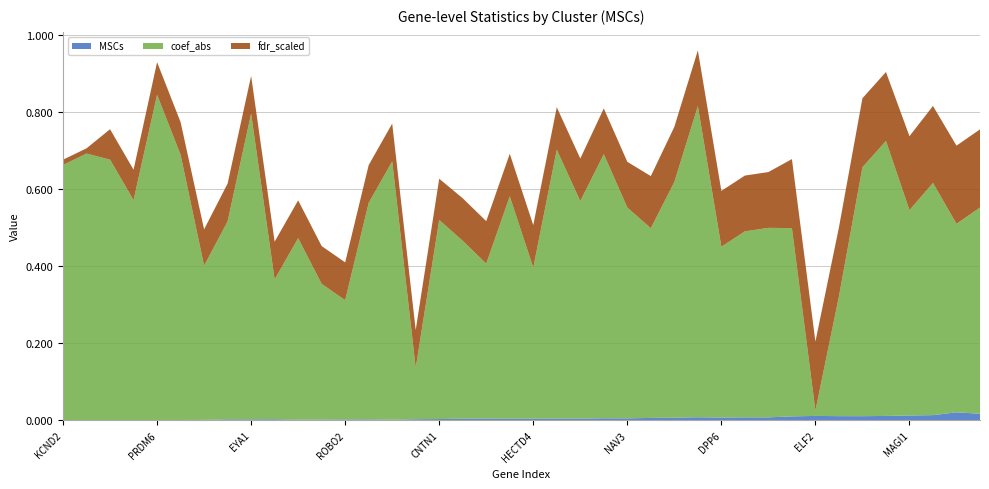

Reading right to left, transcribe all the data shown in this chart.

MSCs: ADGRB3=0.0	ACYP2=0.0	QKI=0.0	MAGI1=0.0	SNED1=0.0	FOXO1=0.0	FAM168A=0.0	ELF2=0.0	DOCK1=0.0	SYNE1=0.0	IQCA1=0.0	DPP6=0.0	APCDD1=0.0	LMO4=0.0	KDM6A=0.0	NAV3=0.0	FP671120.1=0.0	PTGDR=0.0	PDZRN3=0.0	HECTD4=0.0	FAM91A1=0.0	CFLAR=0.0	CACNB2=0.0	CNTN1=0.0	TAF15=0.0	SPTLC3=0.0	SOX5=0.0	ROBO2=0.0	KIAA1328=0.0	HIPK2=0.0	GATAD2B=0.0	EYA1=0.0	DDR2=0.0	LINC01184=0.0	SLC4A4=0.0	PRDM6=0.0	MN1=0.0	CTNNA2=0.0	NRXN1=0.0	KCND2=0.0
coef_abs: ADGRB3=0.5	ACYP2=0.5	QKI=0.6	MAGI1=0.5	SNED1=0.7	FOXO1=0.6	FAM168A=0.3	ELF2=0.0	DOCK1=0.5	SYNE1=0.5	IQCA1=0.5	DPP6=0.4	APCDD1=0.8	LMO4=0.6	KDM6A=0.5	NAV3=0.5	FP671120.1=0.7	PTGDR=0.6	PDZRN3=0.7	HECTD4=0.4	FAM91A1=0.6	CFLAR=0.4	CACNB2=0.5	CNTN1=0.5	TAF15=0.1	SPTLC3=0.7	SOX5=0.6	ROBO2=0.3	KIAA1328=0.4	HIPK2=0.5	GATAD2B=0.4	EYA1=0.8	DDR2=0.5	LINC01184=0.4	SLC4A4=0.7	PRDM6=0.8	MN1=0.6	CTNNA2=0.7	NRXN1=0.7	KCND2=0.7
fdr_scaled: ADGRB3=0.2	ACYP2=0.2	QKI=0.2	MAGI1=0.2	SNED1=0.2	FOXO1=0.2	FAM168A=0.2	ELF2=0.2	DOCK1=0.2	SYNE1=0.1	IQCA1=0.1	DPP6=0.1	APCDD1=0.1	LMO4=0.1	KDM6A=0.1	NAV3=0.1	FP671120.1=0.1	PTGDR=0.1	PDZRN3=0.1	HECTD4=0.1	FAM91A1=0.1	CFLAR=0.1	CACNB2=0.1	CNTN1=0.1	TAF15=0.1	SPTLC3=0.1	SOX5=0.1	ROBO2=0.1	KIAA1328=0.1	HIPK2=0.1	GATAD2B=0.1	EYA1=0.1	DDR2=0.1	LINC01184=0.1	SLC4A4=0.1	PRDM6=0.1	MN1=0.1	CTNNA2=0.1	NRXN1=0.0	KCND2=0.0